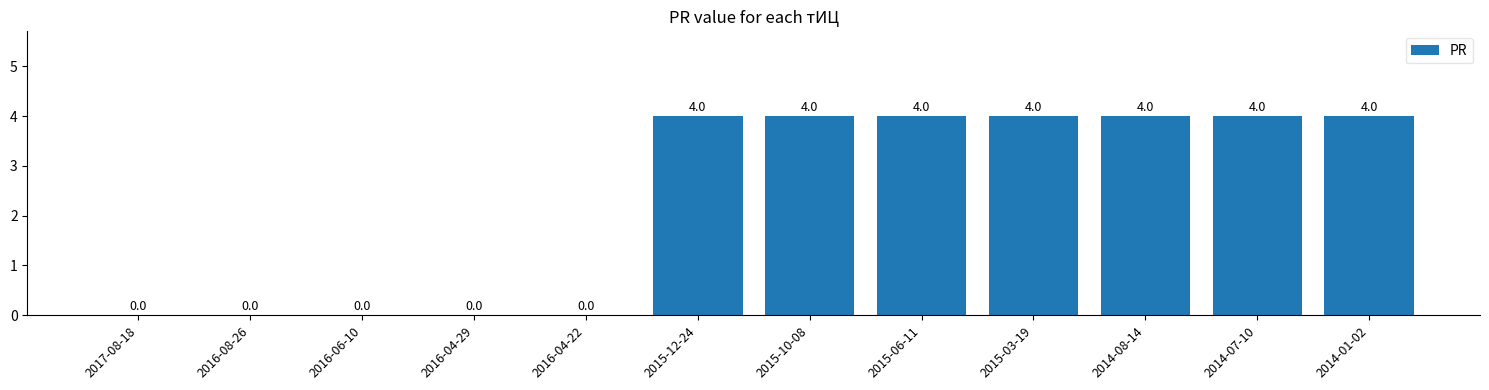

Are the bars horizontal?

No